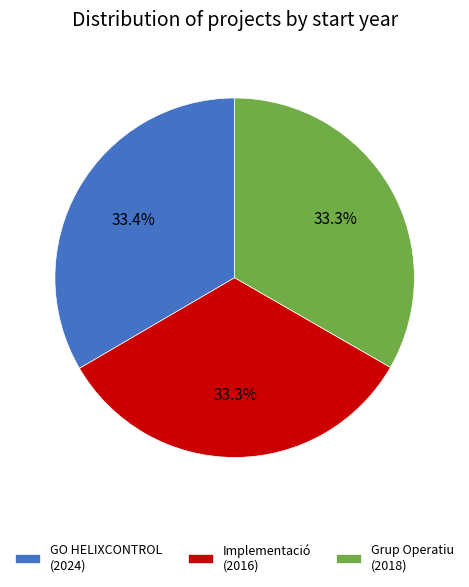

Combined, what portion of the pie is Implementació (2016) and Grup Operatiu (2018)?

66.6%